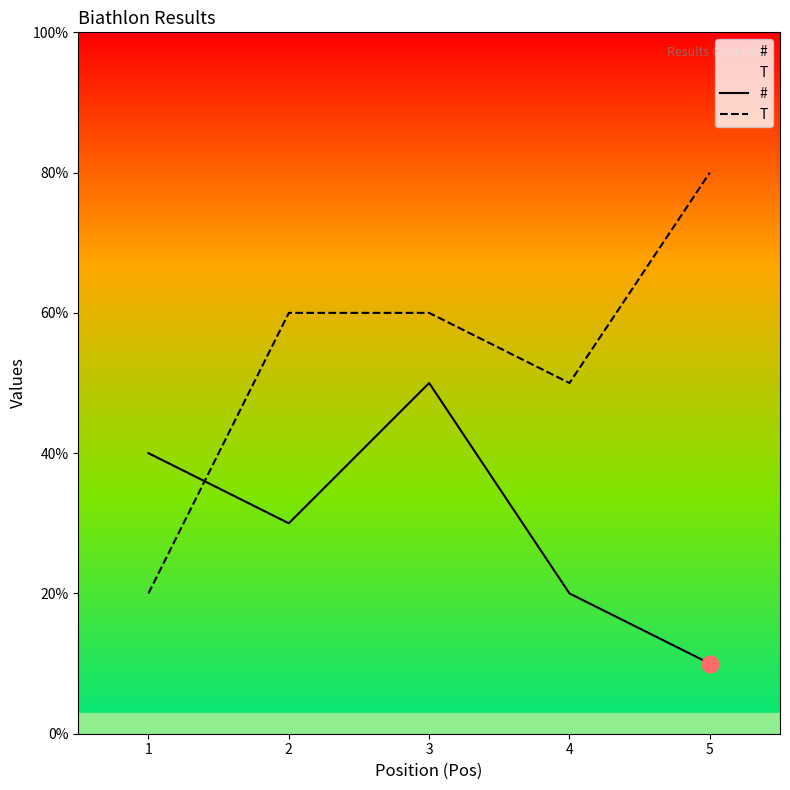

Reading left to right, transcribe all the data shown in this chart.

#: 1=4	2=3	3=5	4=2	5=1
T: 1=2	2=6	3=6	4=5	5=8